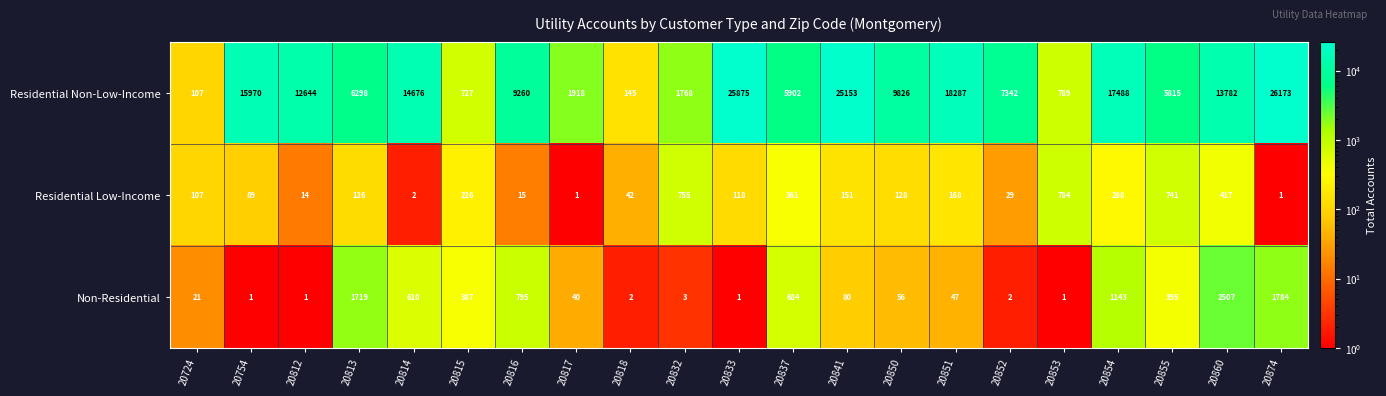

Is the value of Non-Residential at 20833 greater than the value of Residential Non-Low-Income at 20818?

No